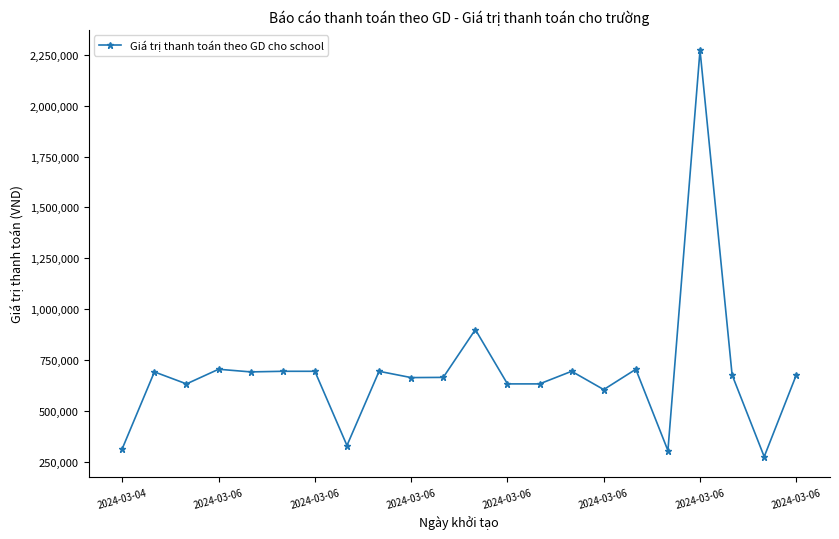

What is the greatest value displayed?

2273000